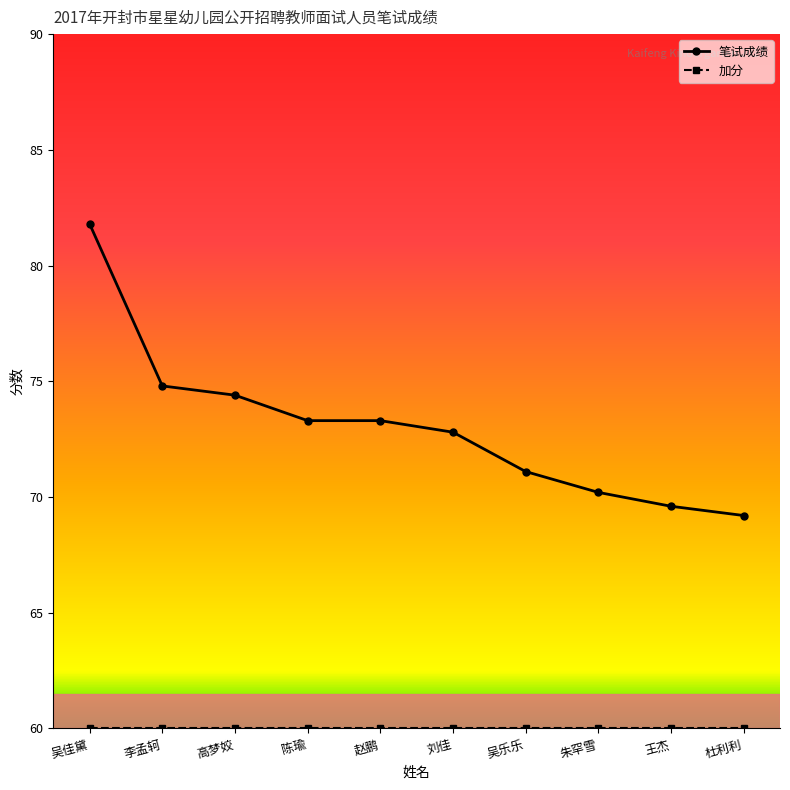

Which series changed the most between 赵鹏 and 杜利利?

笔试成绩